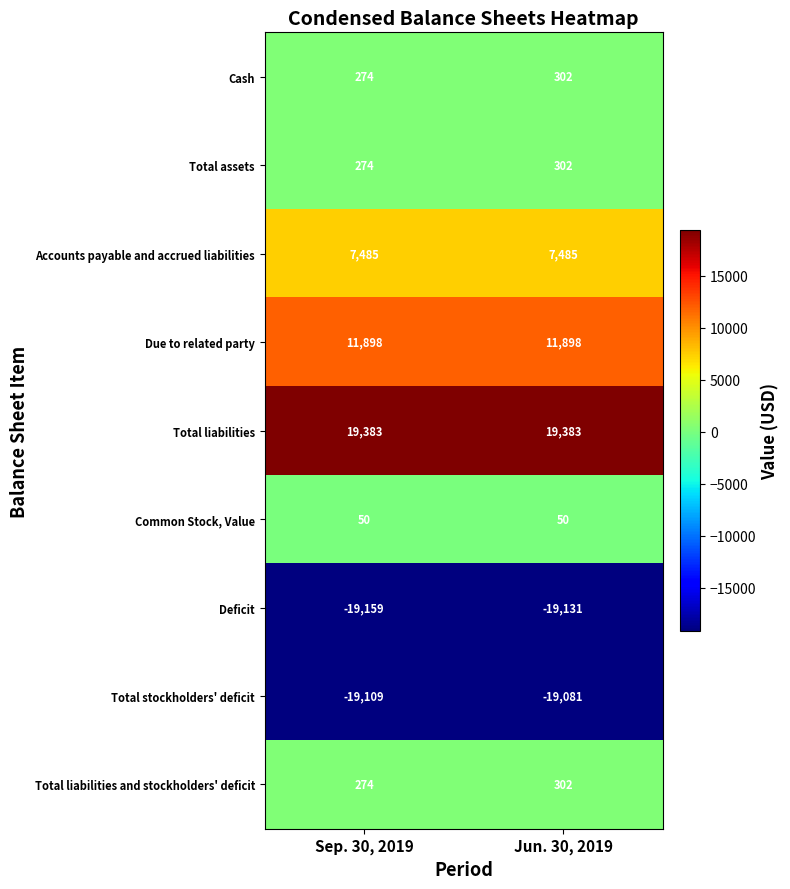

How many distinct data groups are displayed?

9